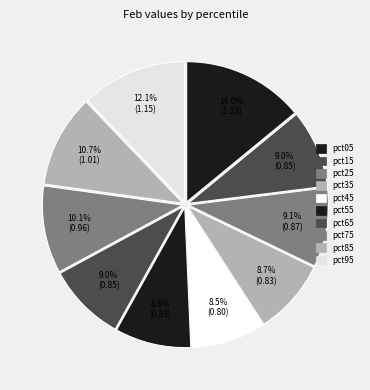

How many segments does this pie chart have?

10